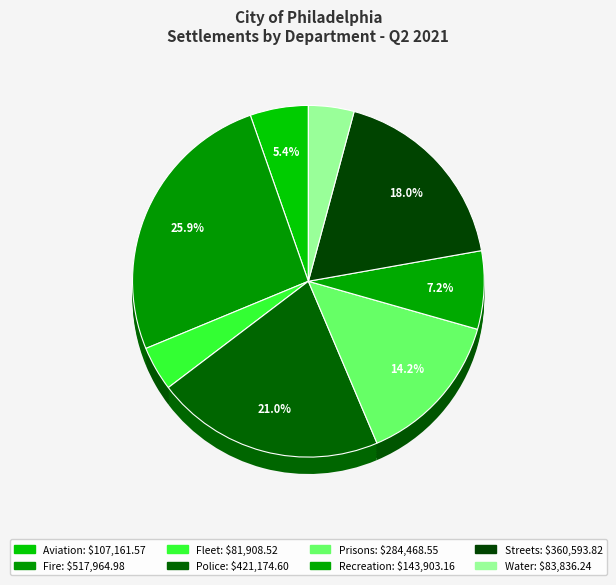

What is the smallest slice in the pie chart?

Fleet